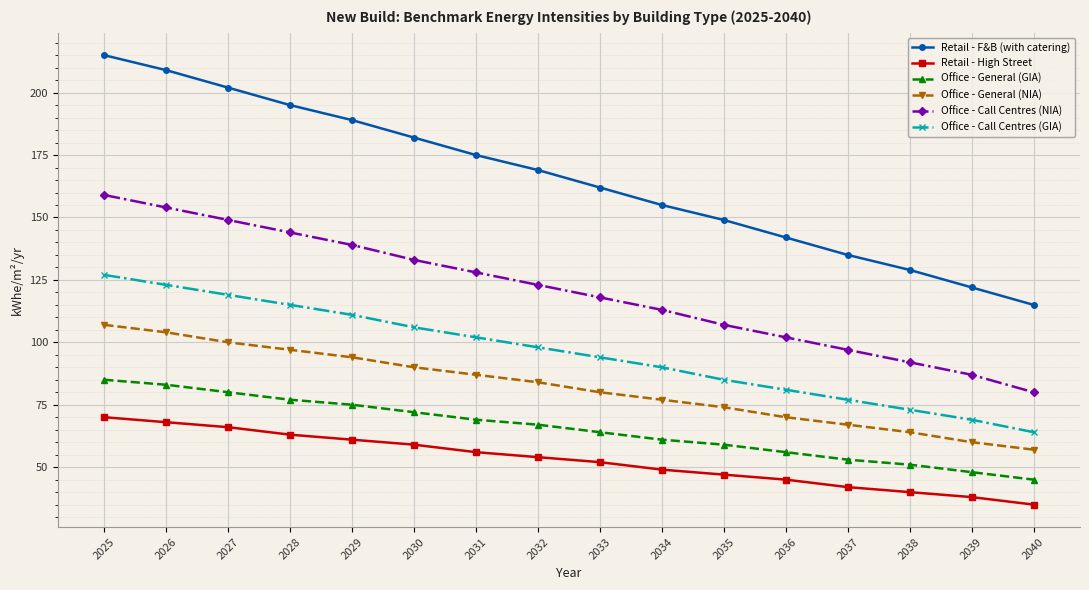

True or false: Retail - F&B (with catering) and Office - Call Centres (GIA) cross at least once.

False